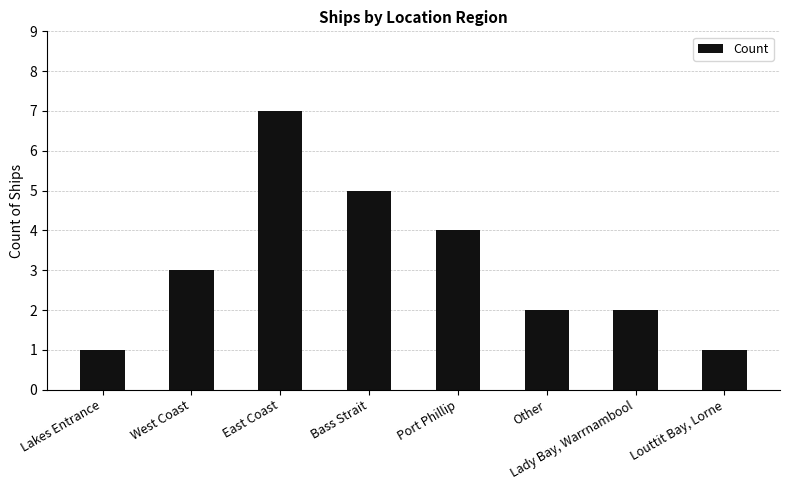

What is the value of the 2nd bar from the left?

3